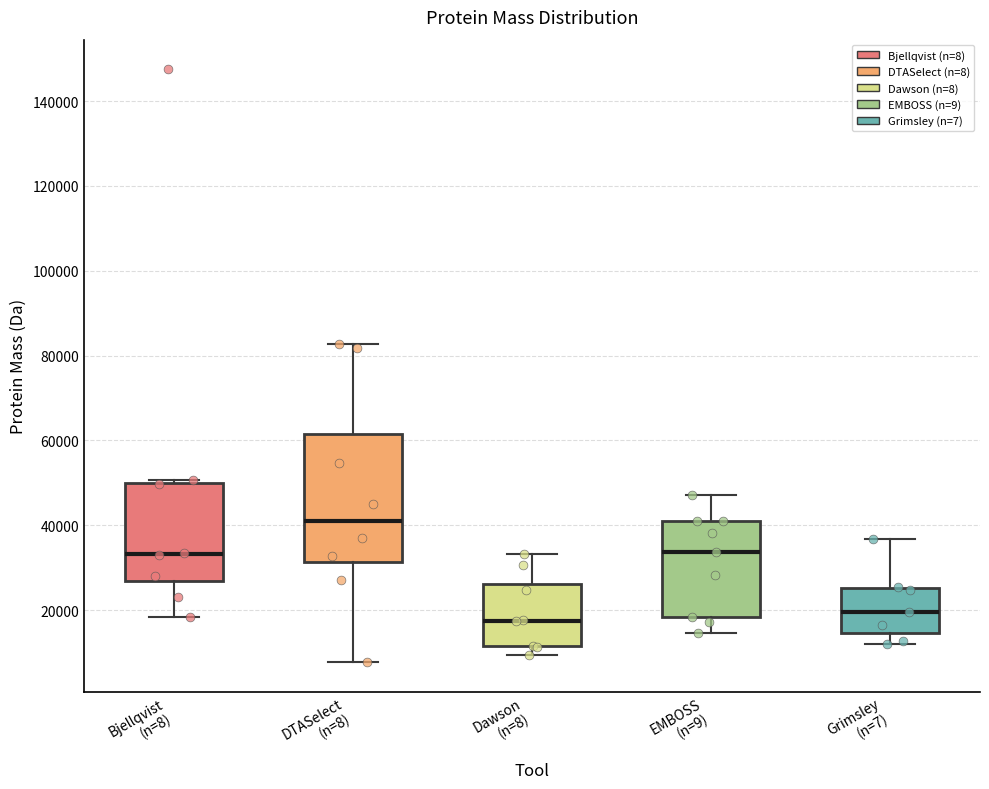

Where does the median line of the box for Grimsley (n=7) sit on the y-axis? The values are not printed on the chart, so give them approximately, as read against the axis.

20000